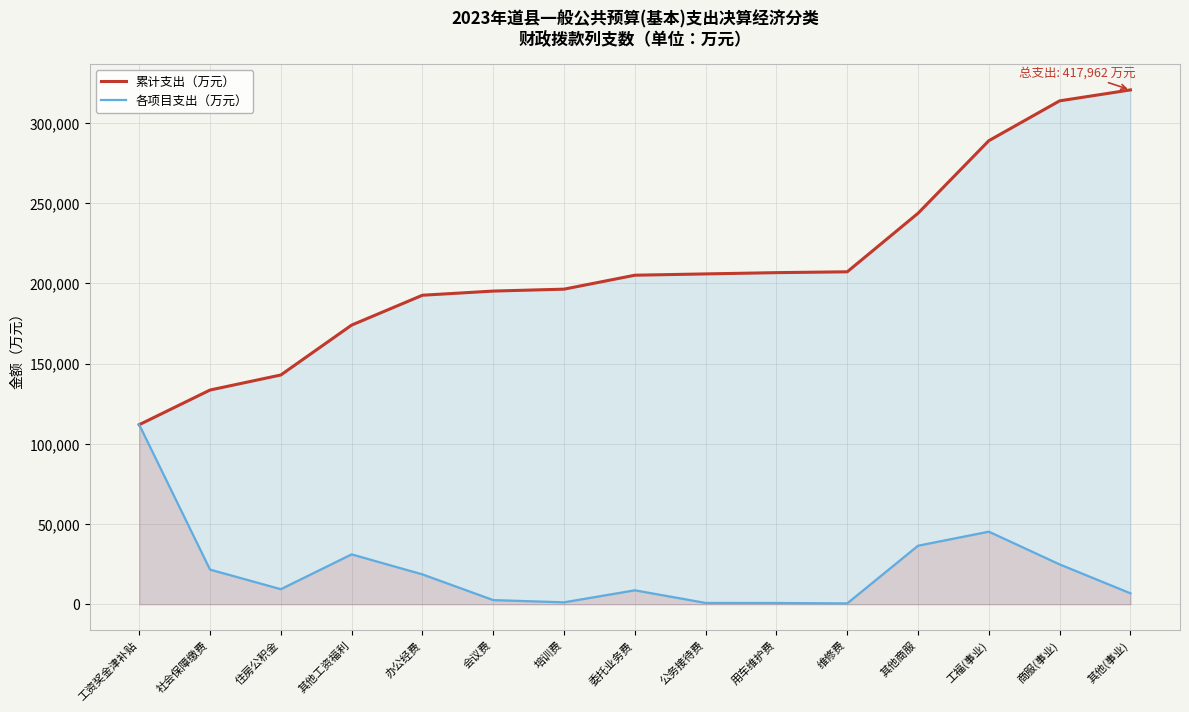

The 各项目支出（万元） series shows 73400 at 工福(事业). True or false?

False